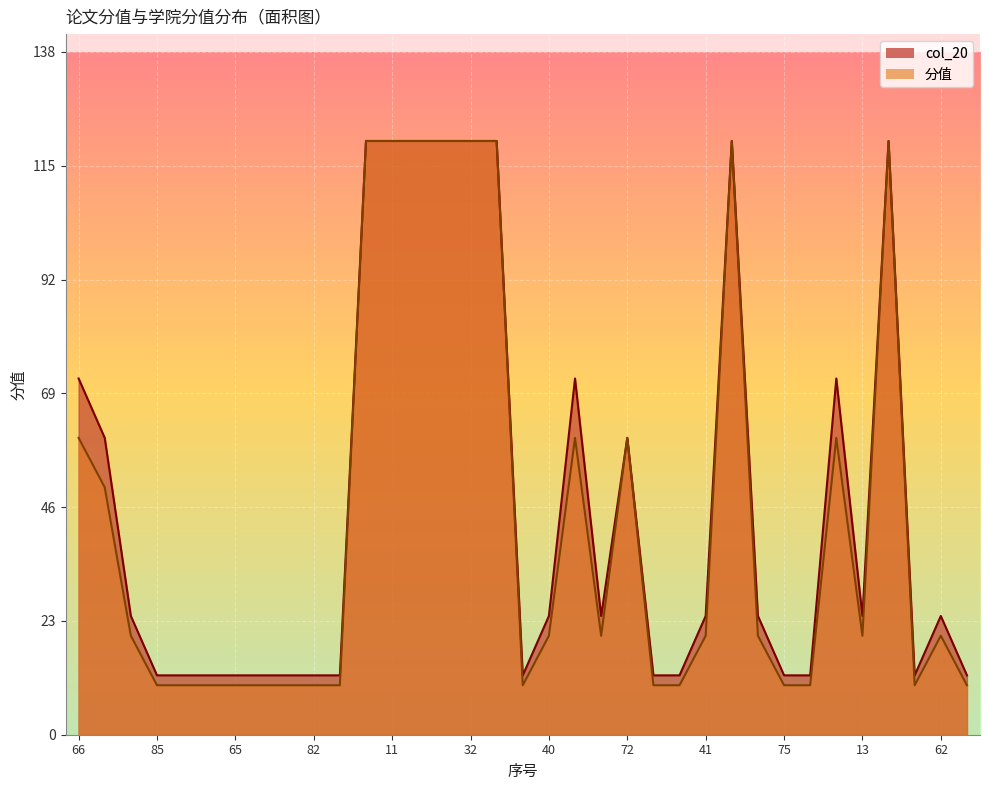

How many col_20 values are between 12 and 72?

27